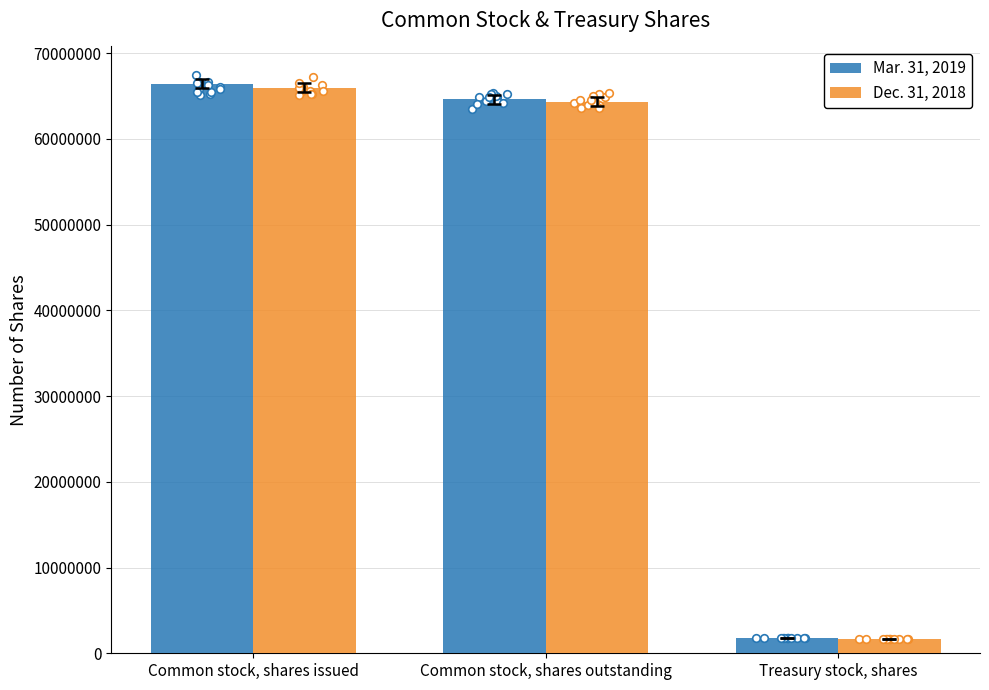

Which series has the largest Y range (max minus min)?

Mar. 31, 2019